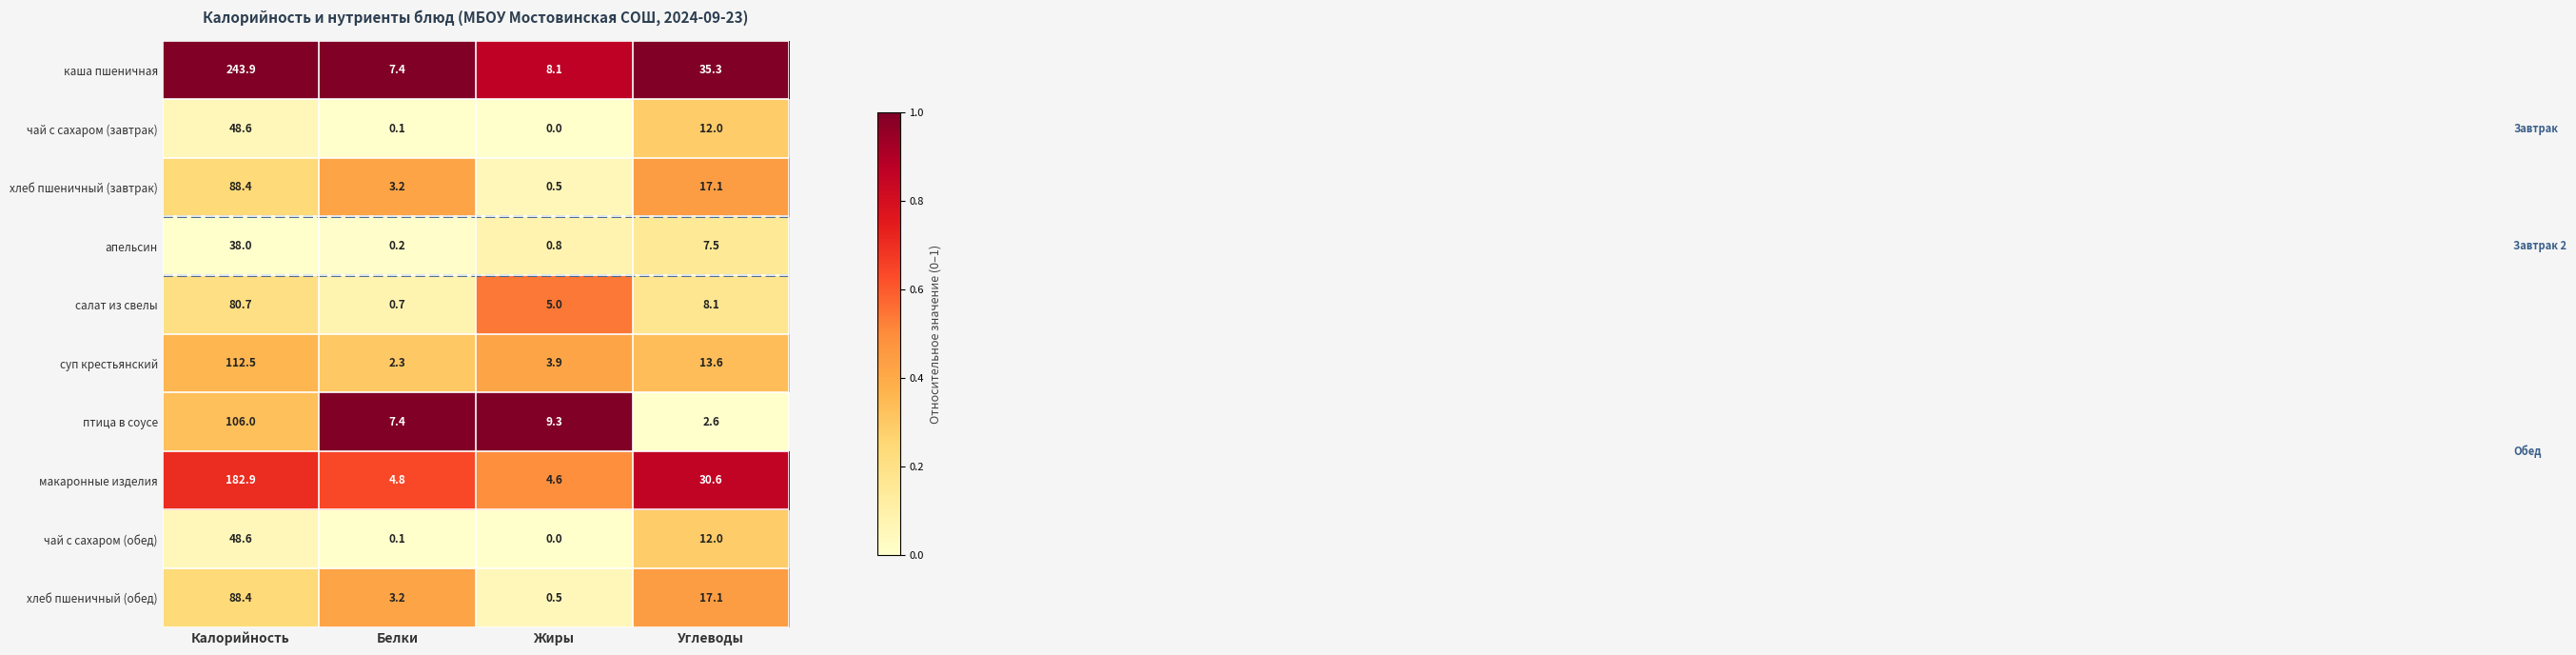

What is the total value across all series at Жиры?

32.7